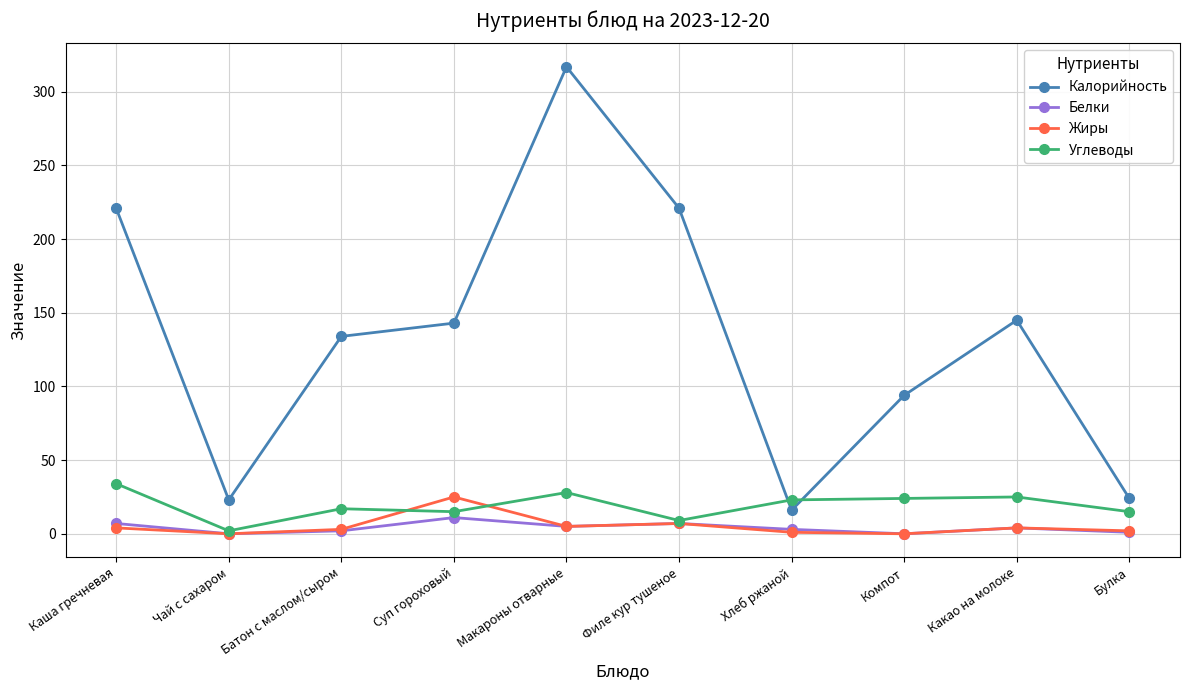

What is the difference between the maximum and minimum values in the Углеводы series?

32